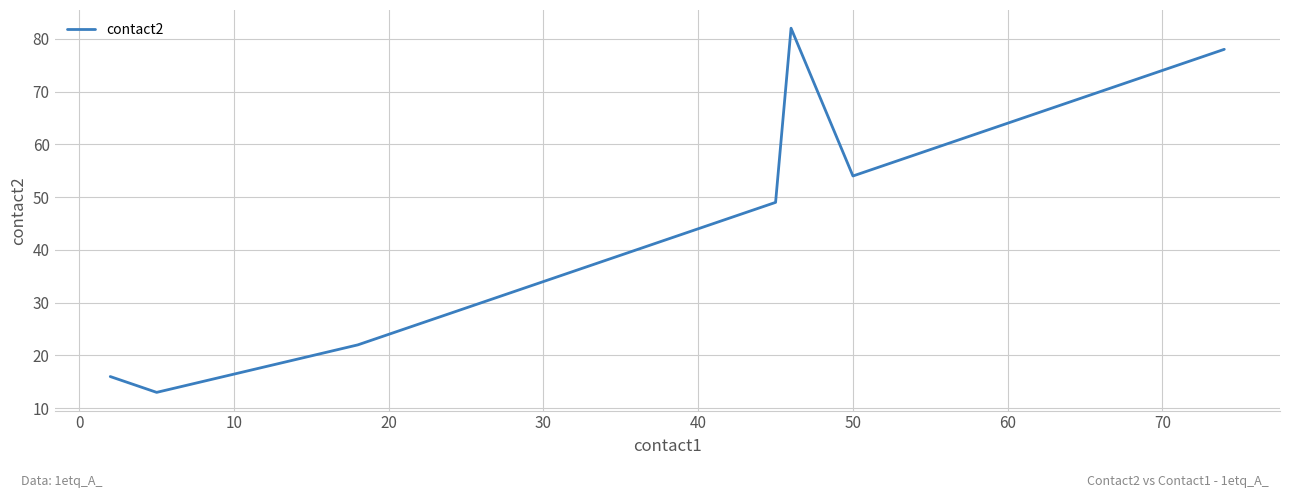

What is the minimum value shown in the chart?

13